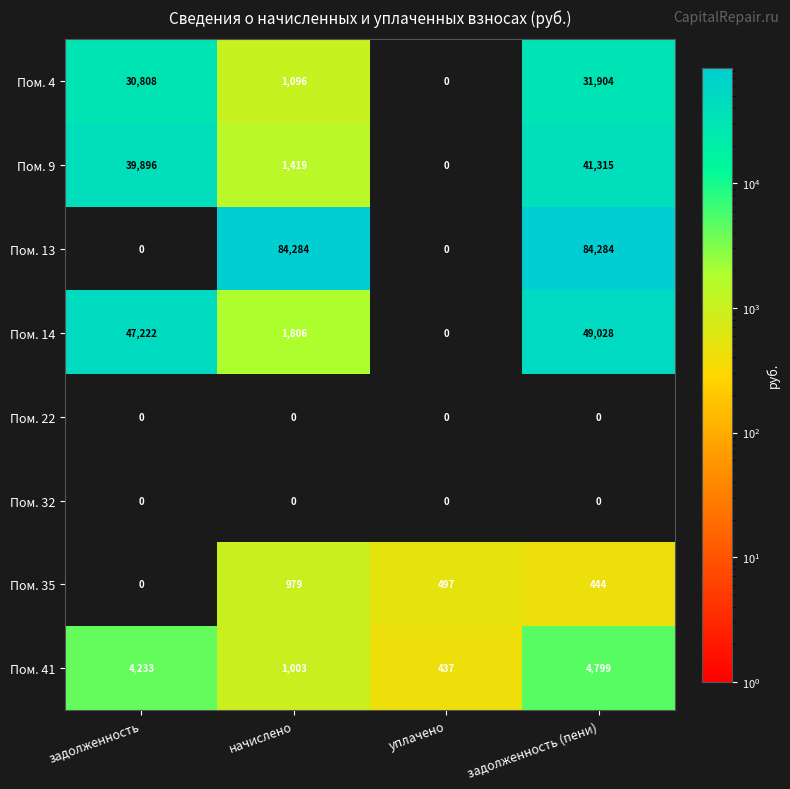

At which category is the sum across all series the highest?

задолженность (пени)